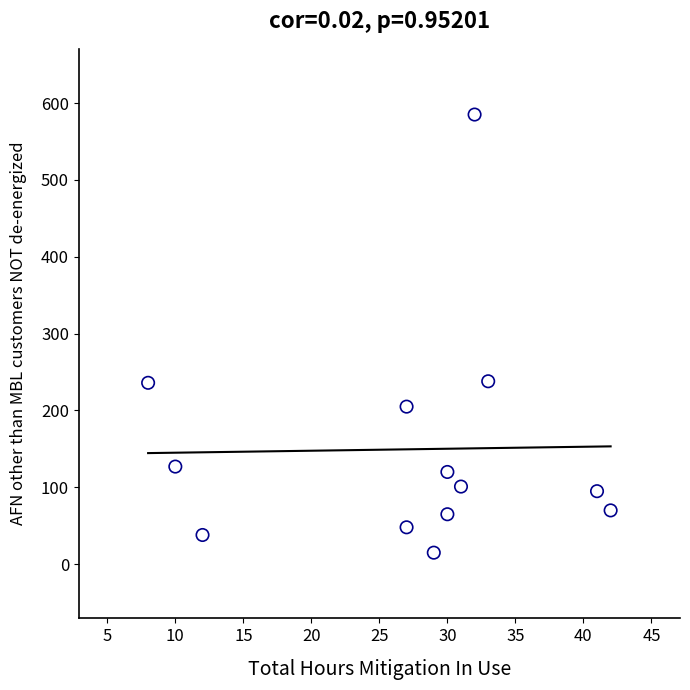

What is the range of X values (max minus min)?

34